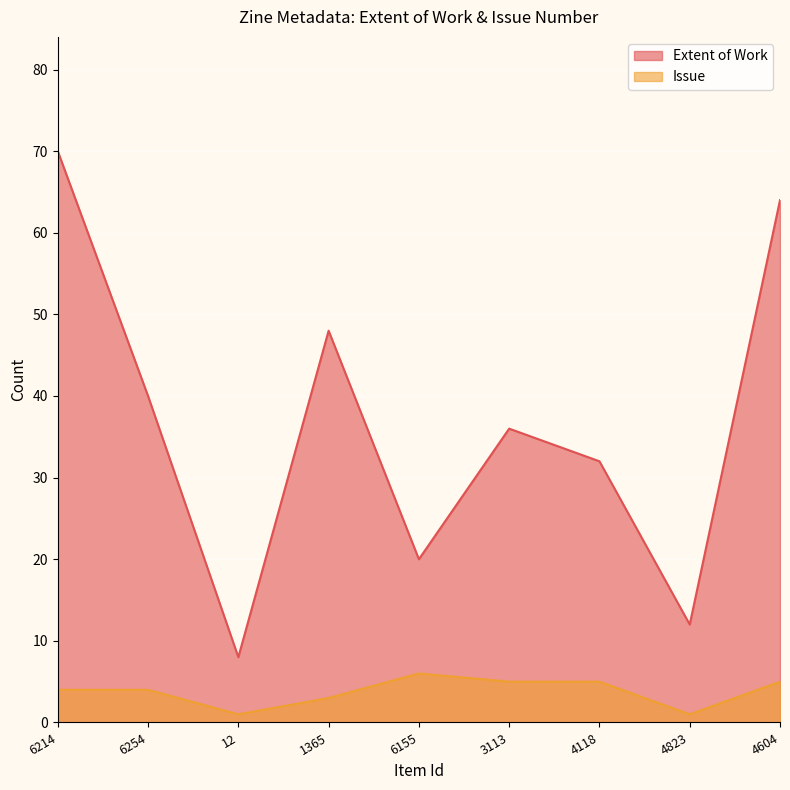

What is the label of the 8th point from the right?

6254